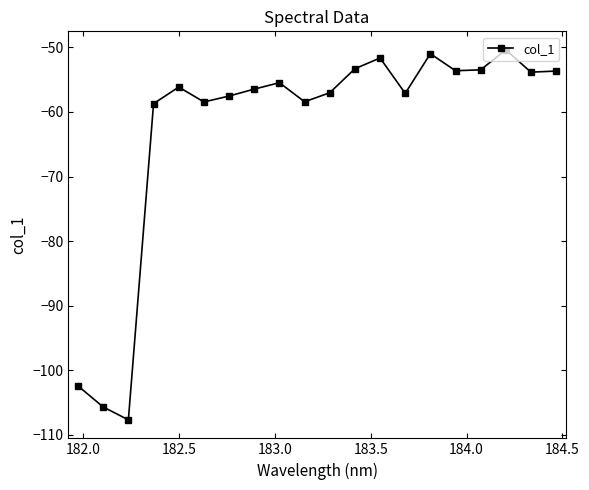

What is the average value?

-62.6